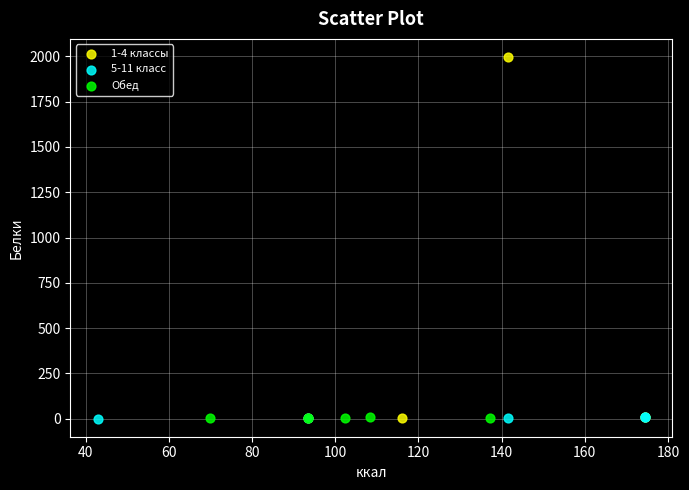

Which series has the widest spread of Y values?

1-4 классы